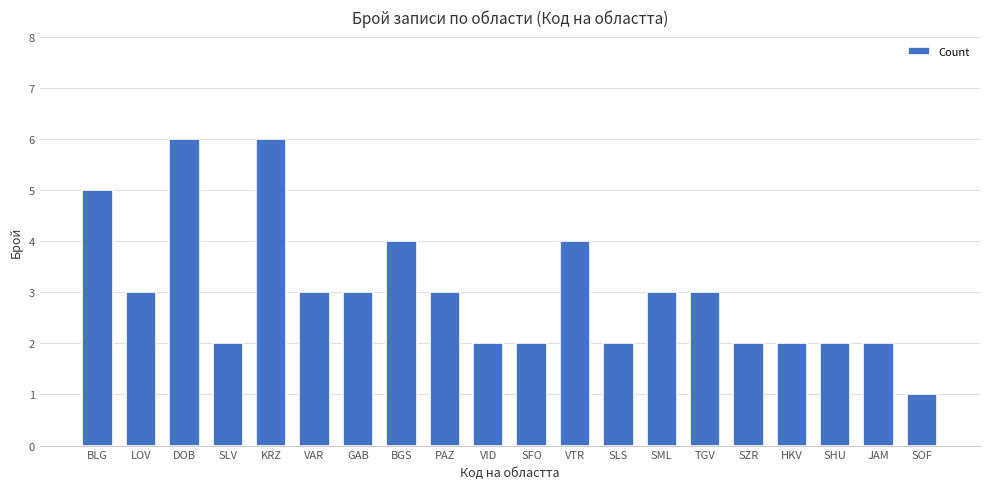

Count the number of categories in the chart.

20